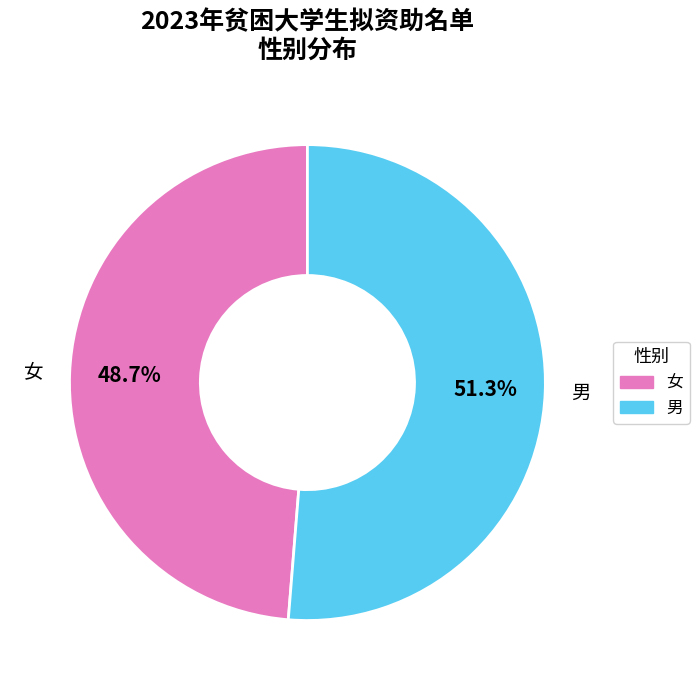

Is there a majority slice in this chart?

Yes